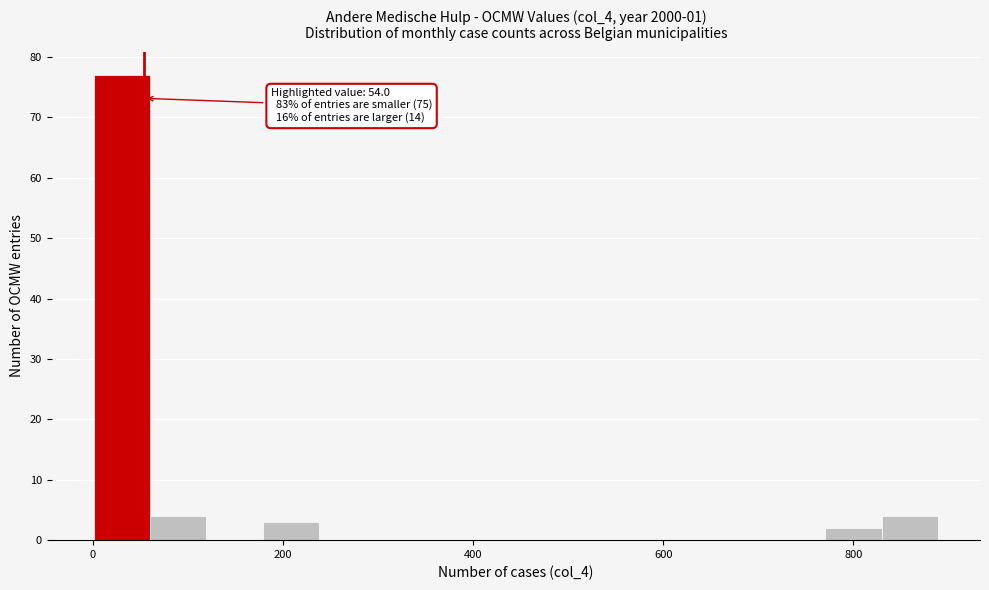

Around what value on the x-axis is the tallest bar? Give the approximate position of its centre, as read against the axis.

40